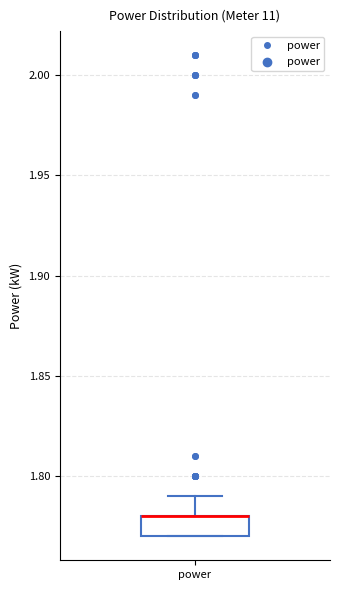

Transcribe this box plot: give where the median line is, the range the box spans, and where the two whiskers end, as read against the y-axis. The values are not printed on the chart, so give them approximately, as read against the axis.

median 1.78 (drawn on the box's upper edge), box 1.77 to 1.78, whiskers 1.77 to 1.79